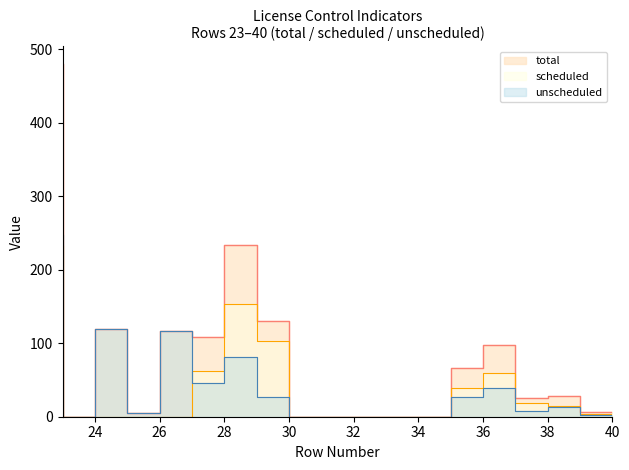

Rank the series by their maximum value, from highest to lowest.

total, scheduled, unscheduled